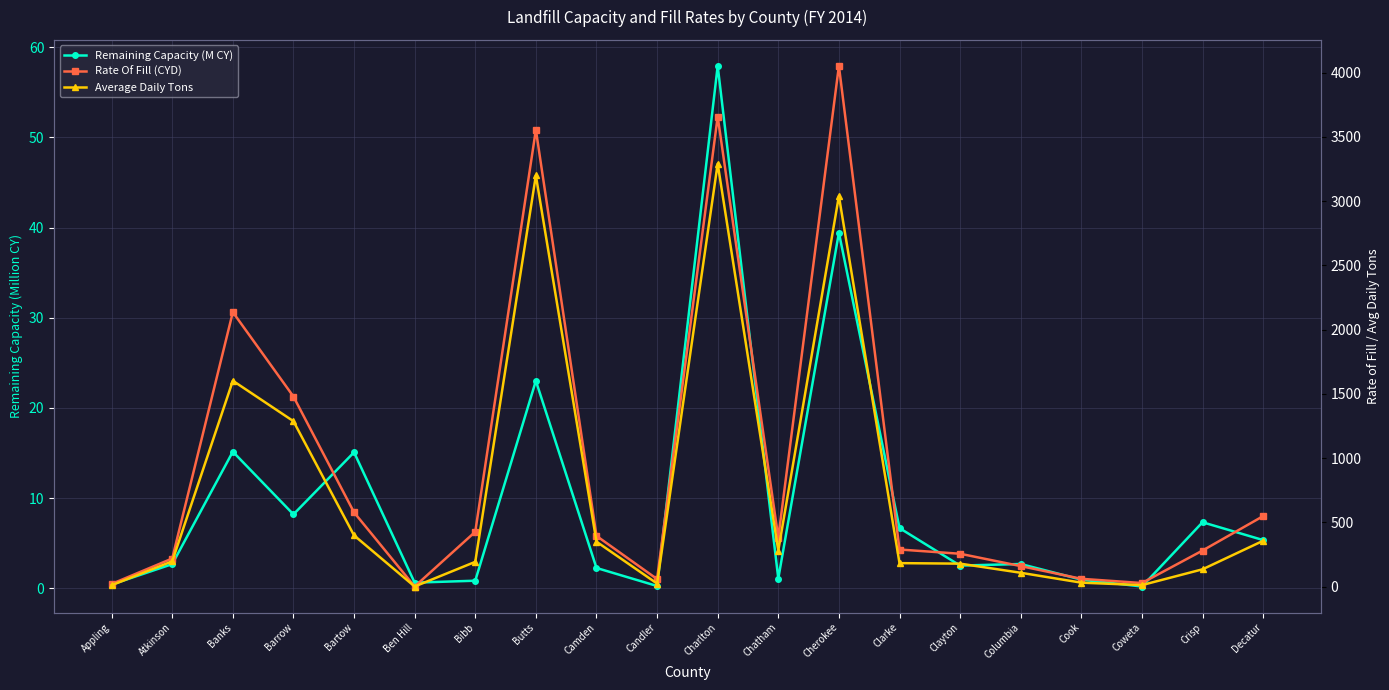

Rank the series by their maximum value, from lowest to highest.

Remaining Capacity (M CY), Average Daily Tons, Rate Of Fill (CYD)